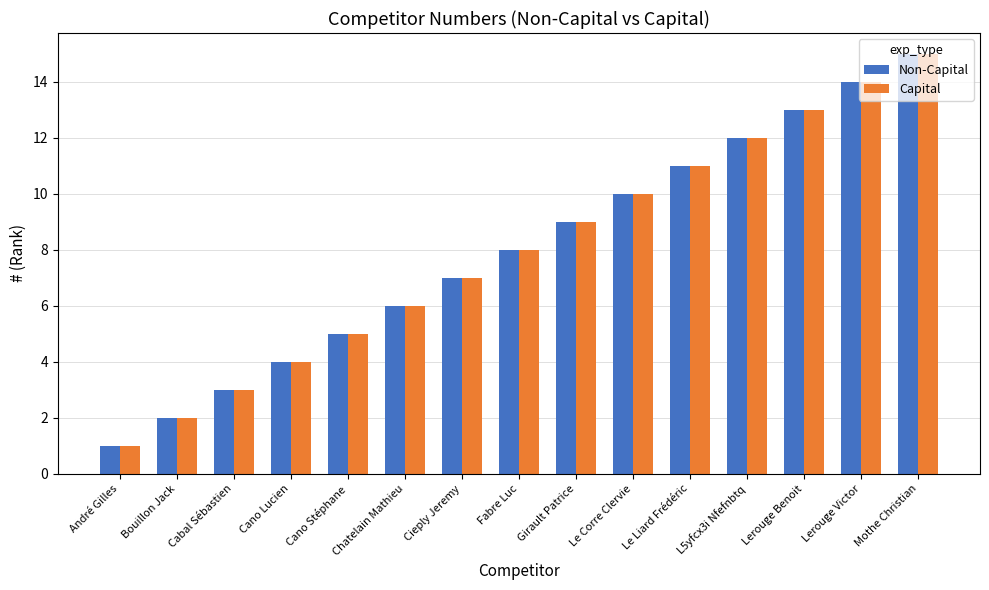

Which category has the lowest value in the Capital series?

André Gilles